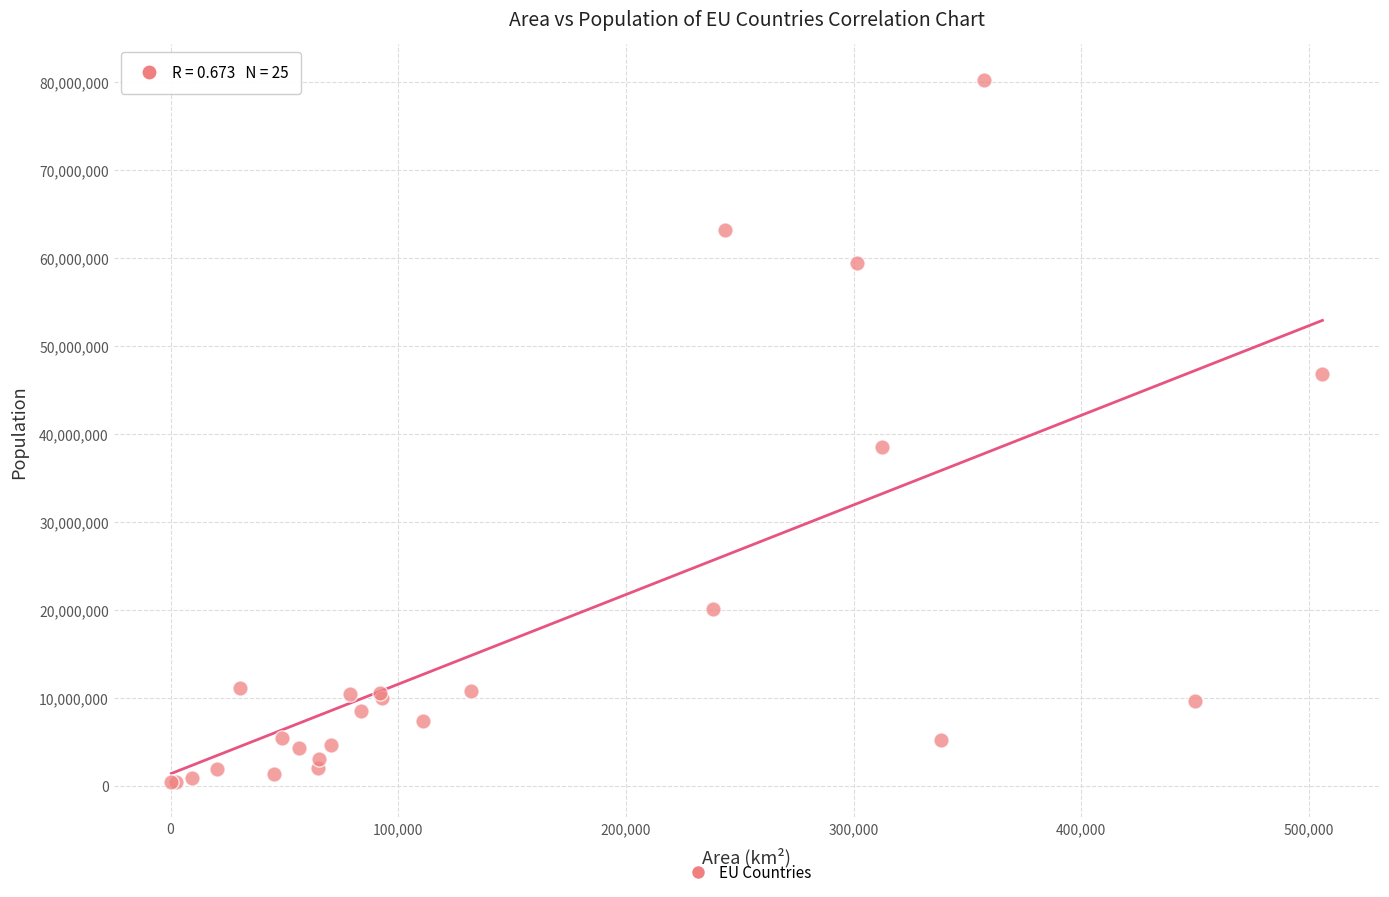

What Y value in the scatter plot is closest to 40317875?

38544513